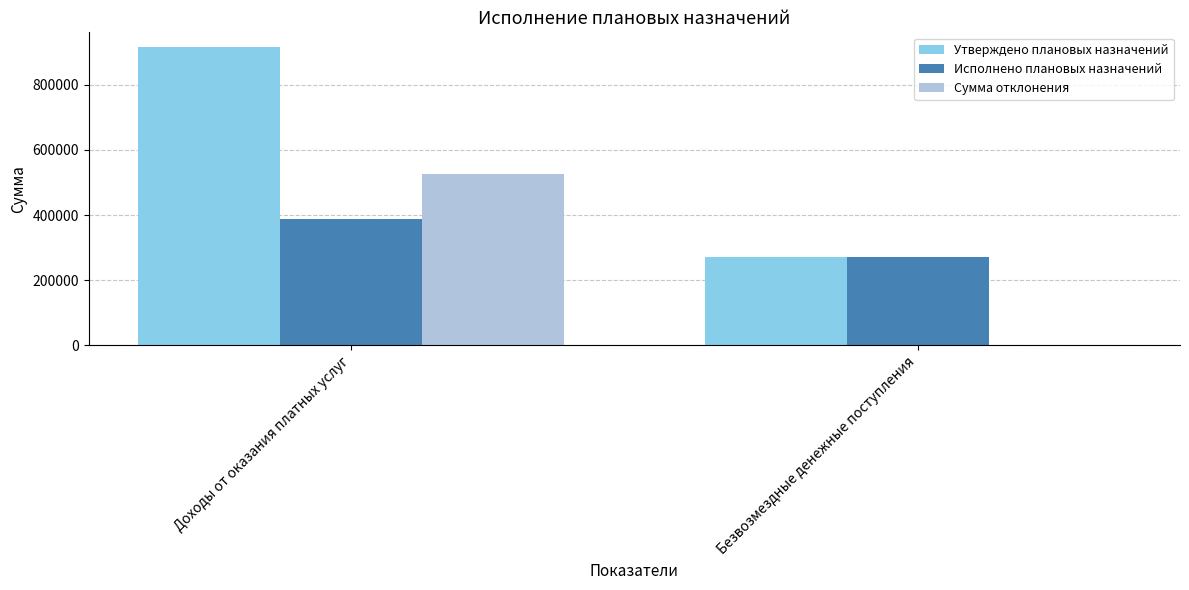

Reading right to left, transcribe all the data shown in this chart.

Утверждено плановых назначений: 269966.0	915000.0
Исполнено плановых назначений: 269966.0	389310.7
Сумма отклонения: 0.0	525689.3